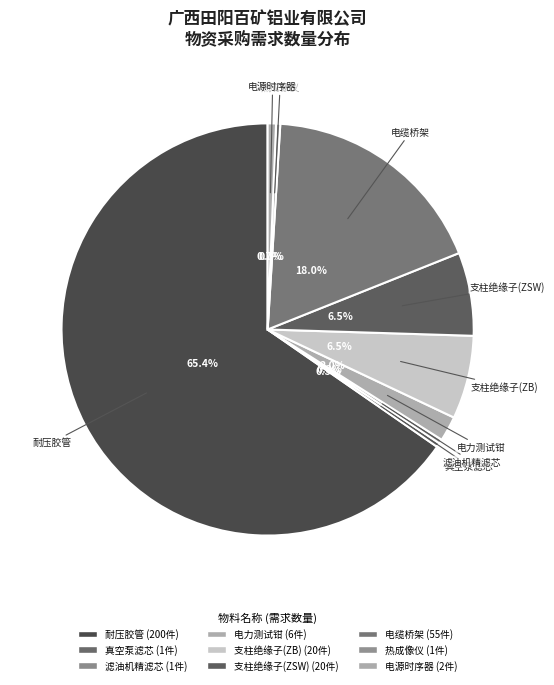

Which slice is the largest?

耐压胶管